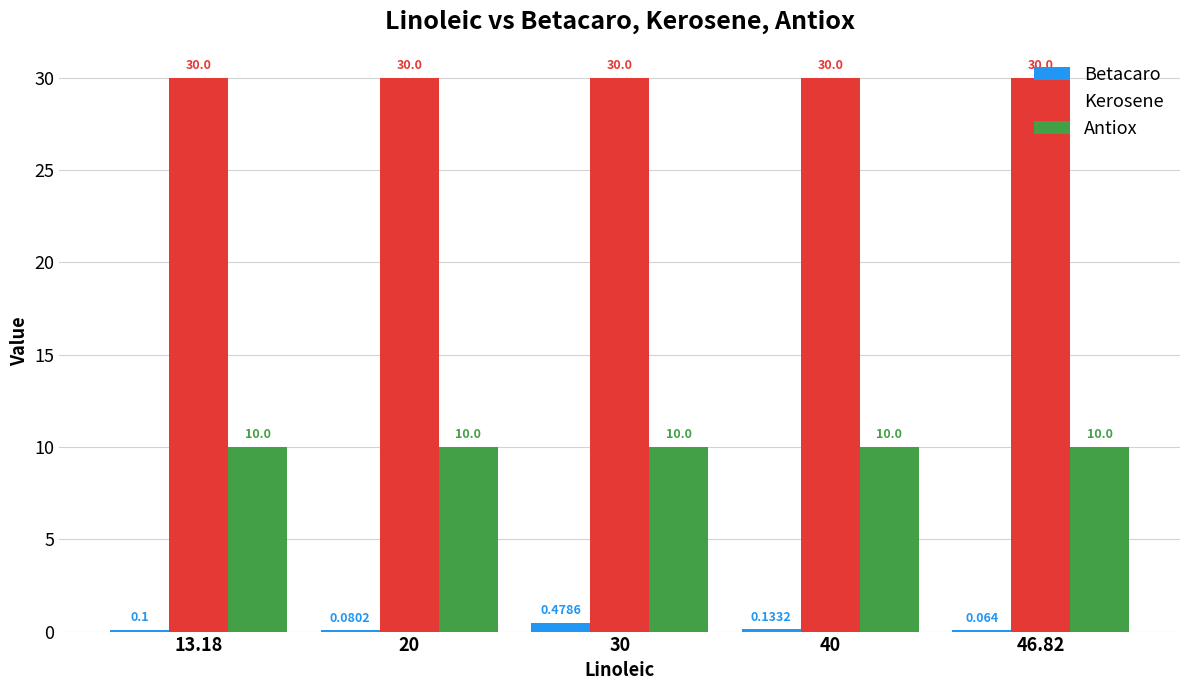

At which category is the sum across all series the highest?

30